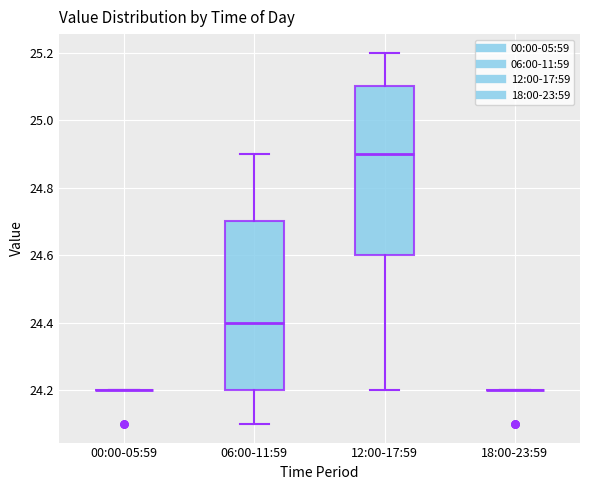

Reading left to right, read every box against the y-axis: the position of its median line, the range the box covers, and the ends of its whiskers. The values are not printed on the chart, so give them approximately, as read against the axis.

00:00-05:59: box collapsed to a line at 24.2, whiskers 24.2 to 24.2
06:00-11:59: median 24.4, box 24.2 to 24.7, whiskers 24.1 to 24.9
12:00-17:59: median 24.9, box 24.6 to 25.1, whiskers 24.2 to 25.2
18:00-23:59: box collapsed to a line at 24.2, whiskers 24.2 to 24.2